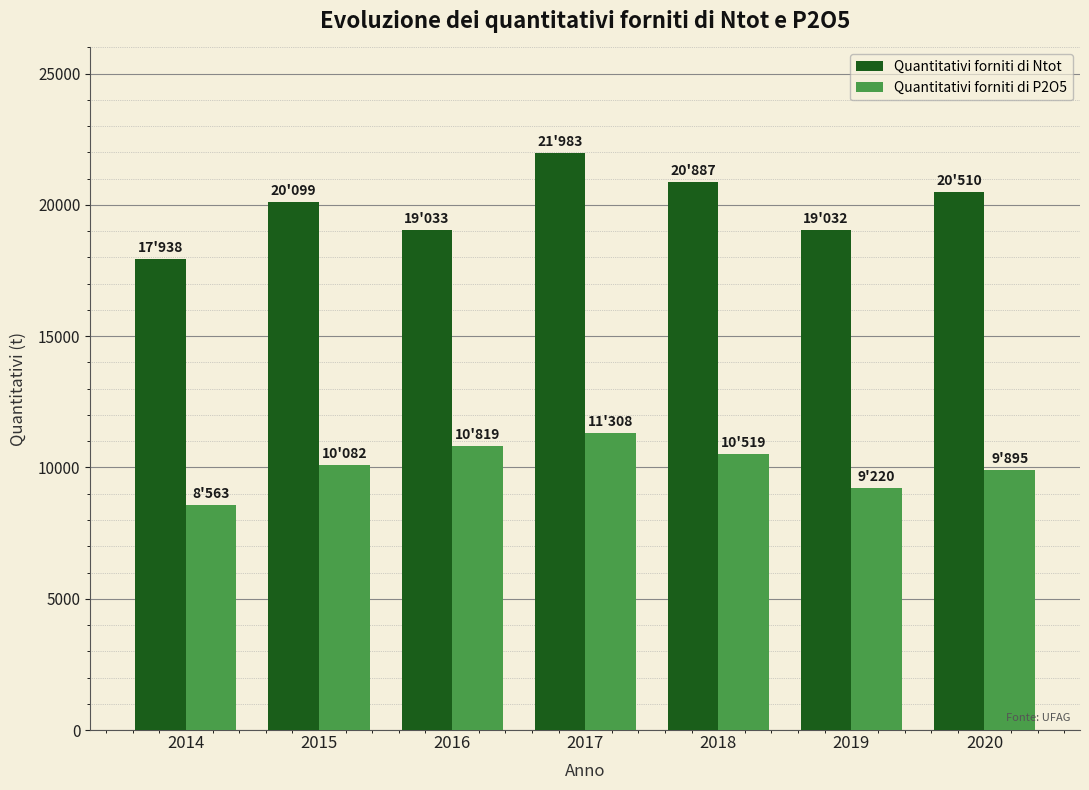

What is the value of the Quantitativi forniti di Ntot bar at the 7th from the left?

20510